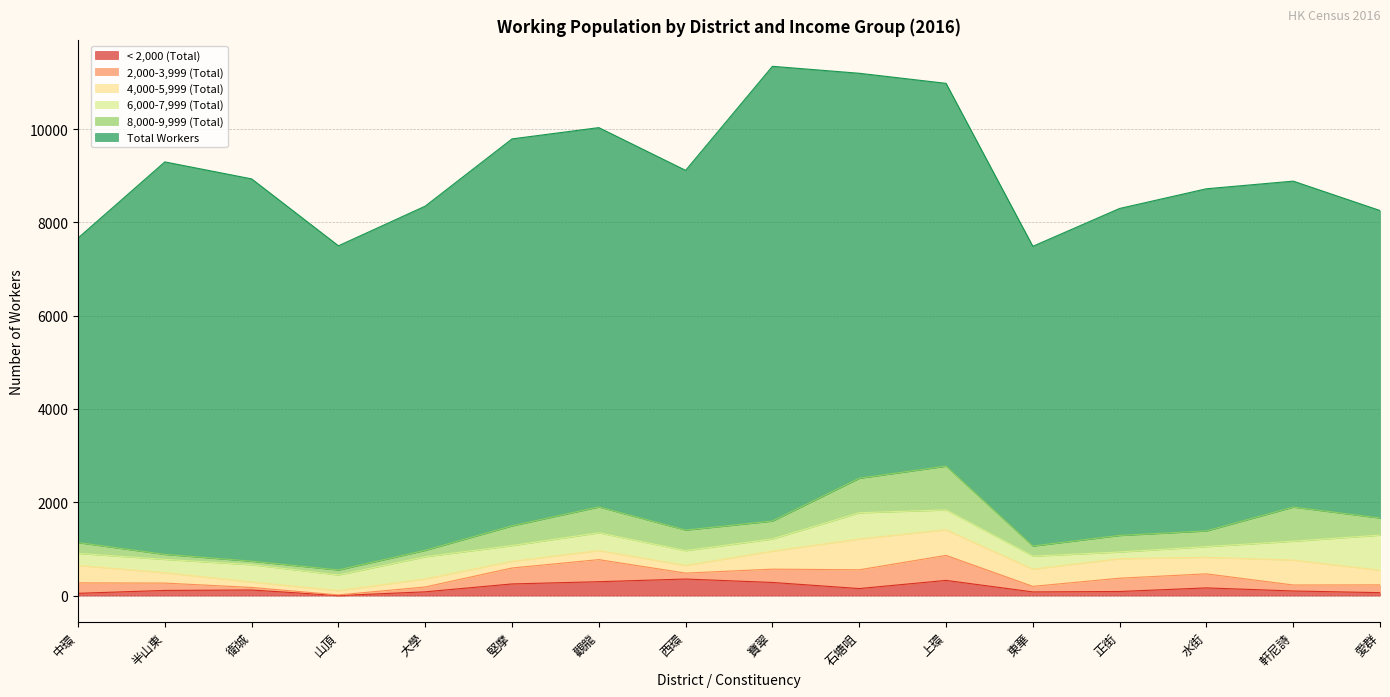

Is it true that 4,000-5,999 (Total) equals 128 at 山頂?

False